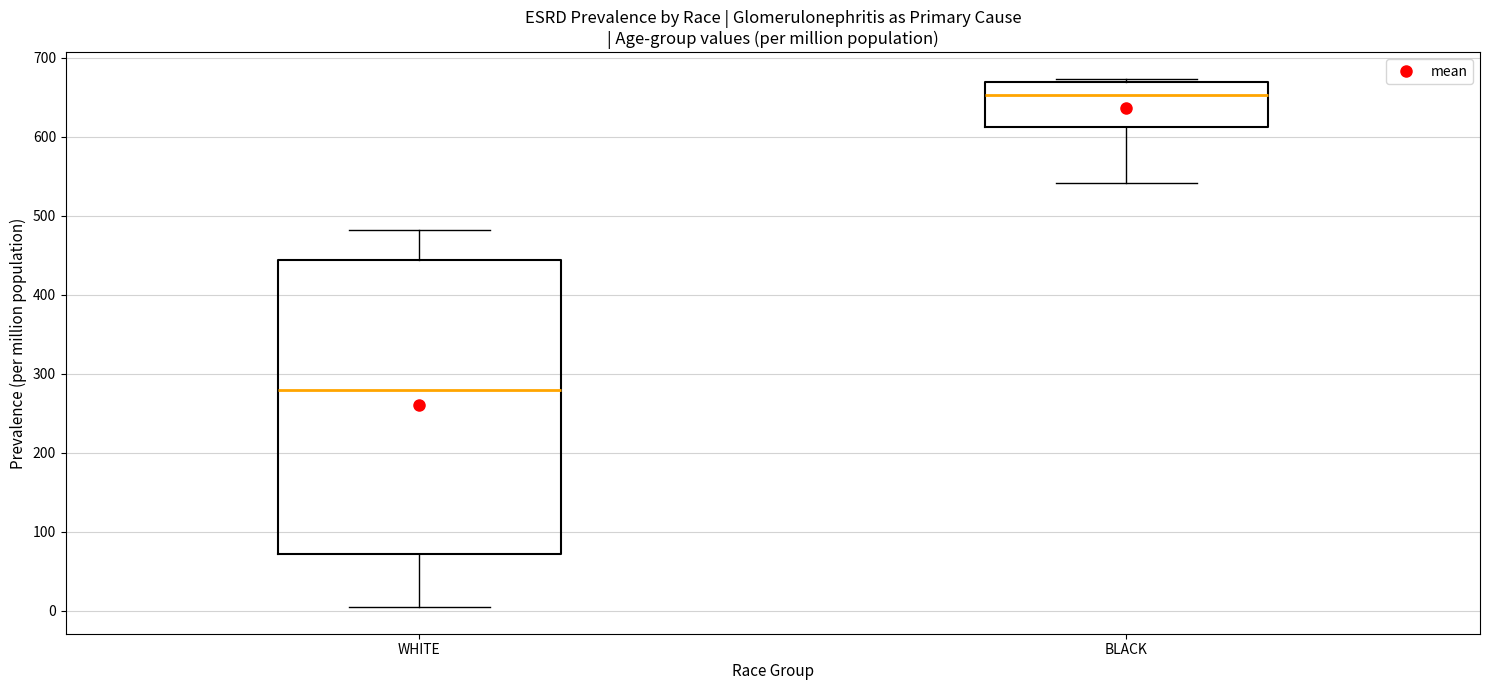

Which box is the tallest, from its lower edge to its upper edge?

WHITE